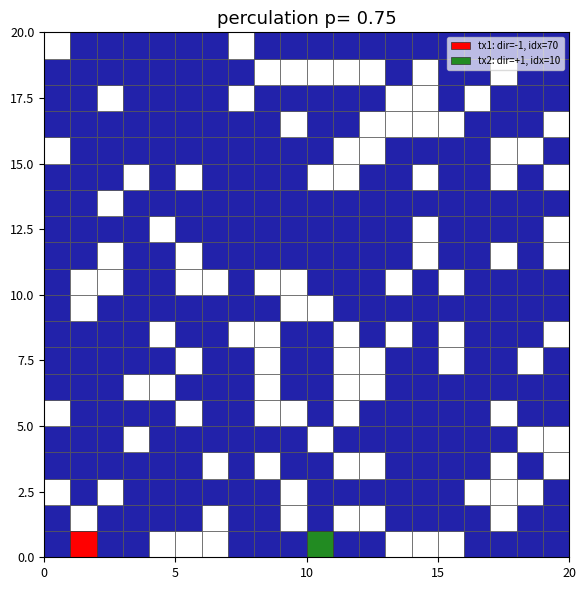

What is the difference between the highest and lowest values at direction?

2